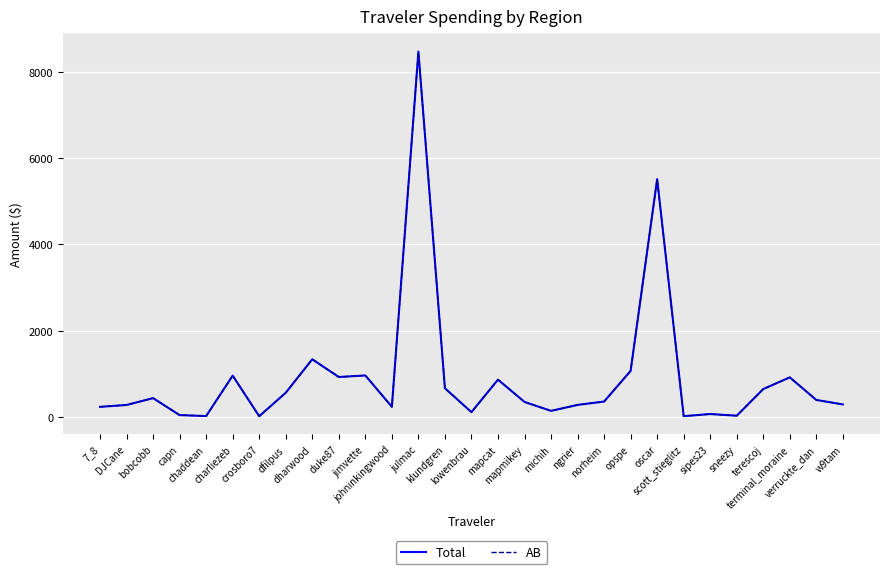

Which series has the largest range (max minus min)?

Total